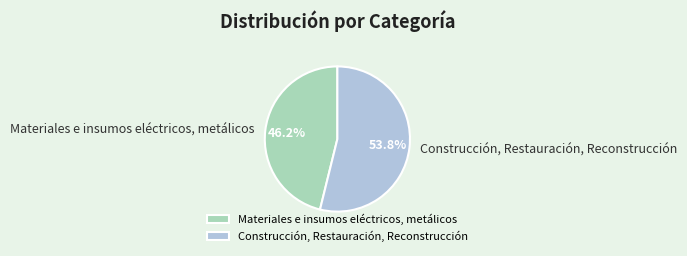

Which slice is the largest?

Construcción, Restauración, Reconstrucción